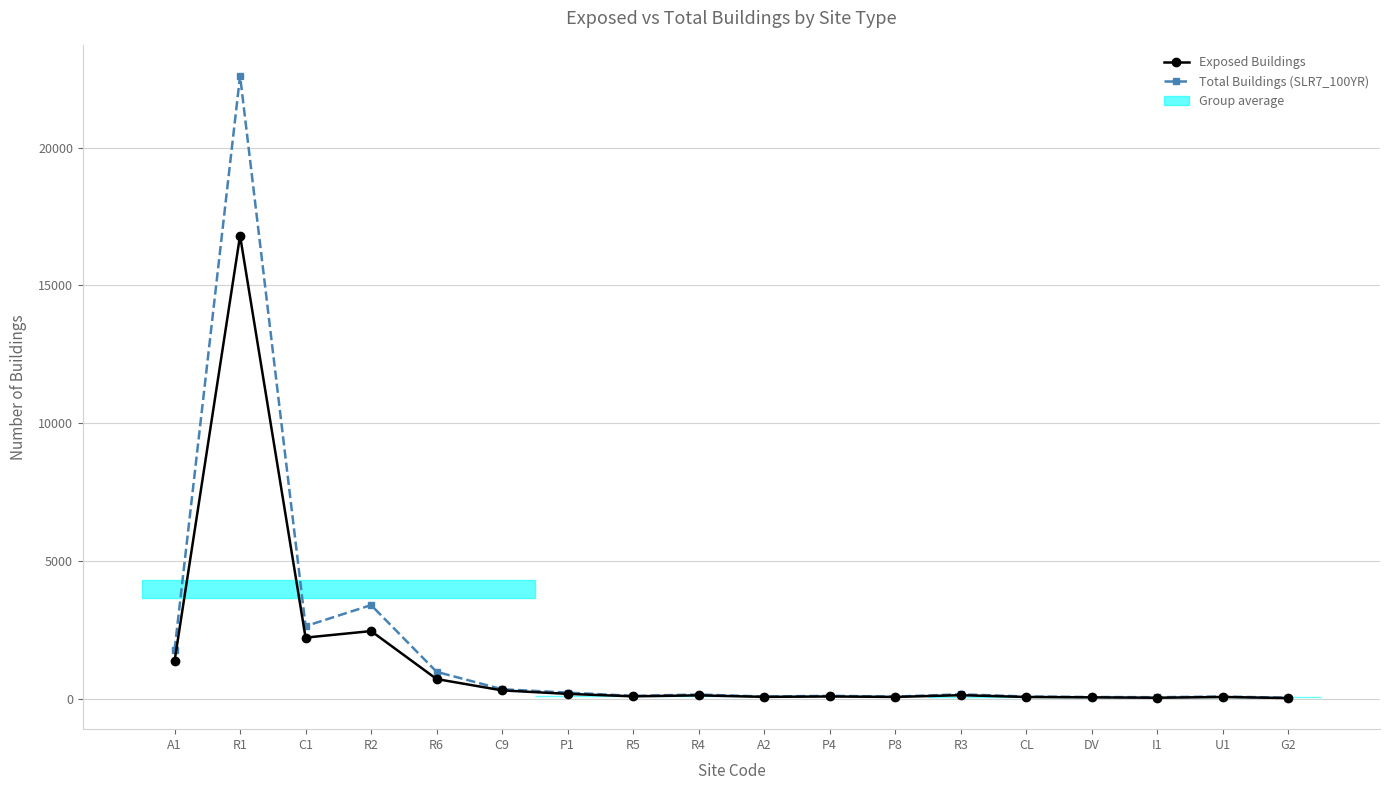

What is the value of the Exposed Buildings point at the 11th from the left?

90